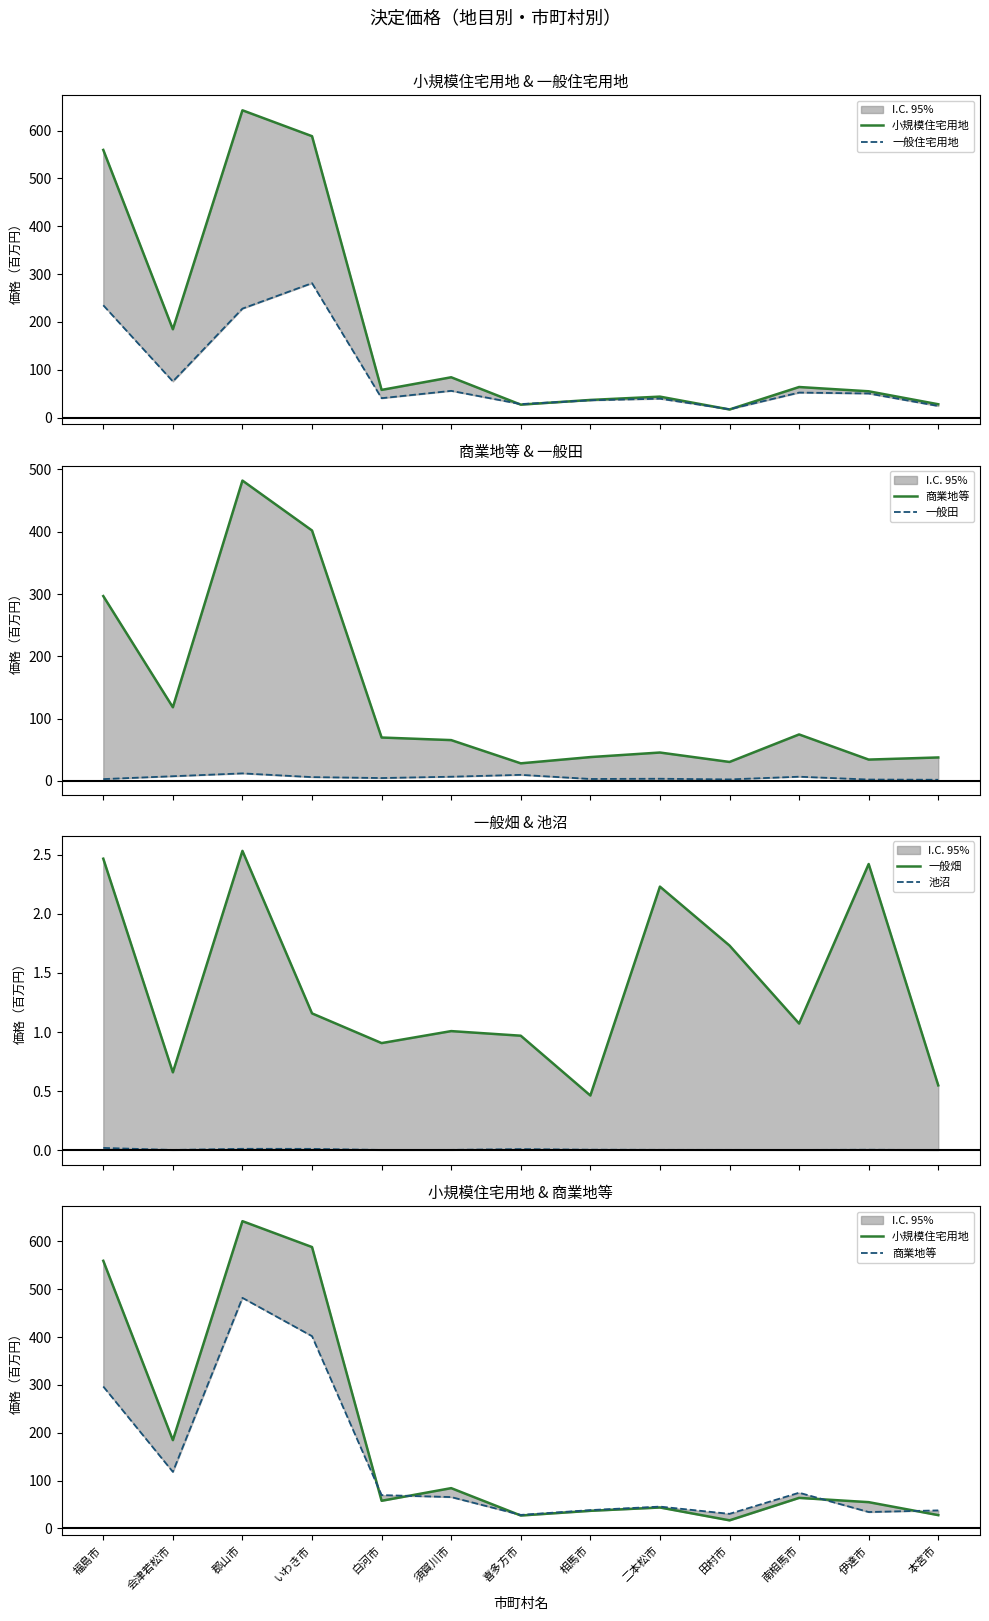

Where does the 一般田 series first go above 4?

会津若松市